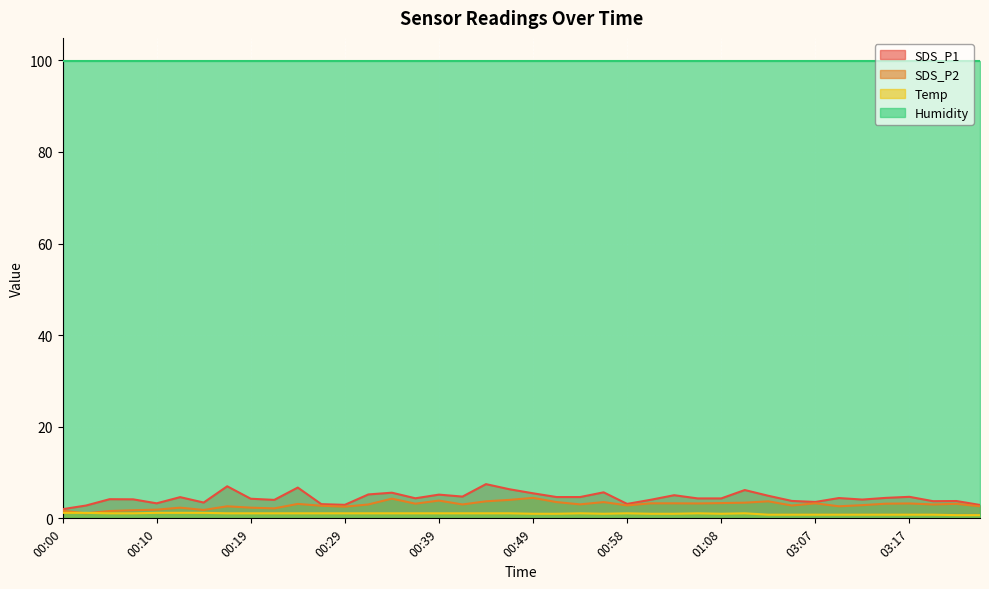

What is the label of the 33rd point from the left?

03:07